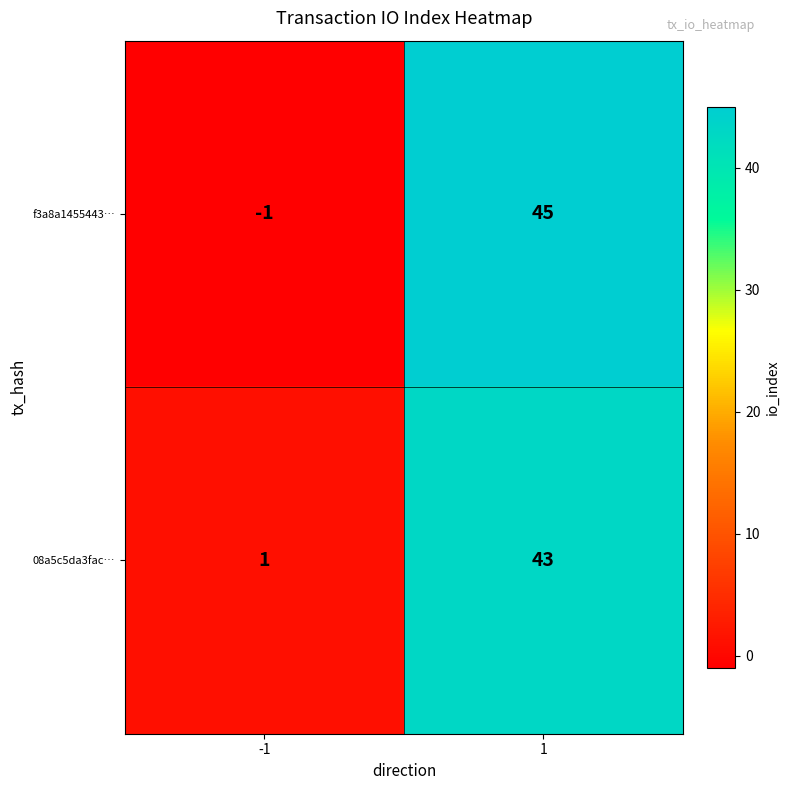

List the labels in order of f3a8a1455443… value, largest first.

1, -1